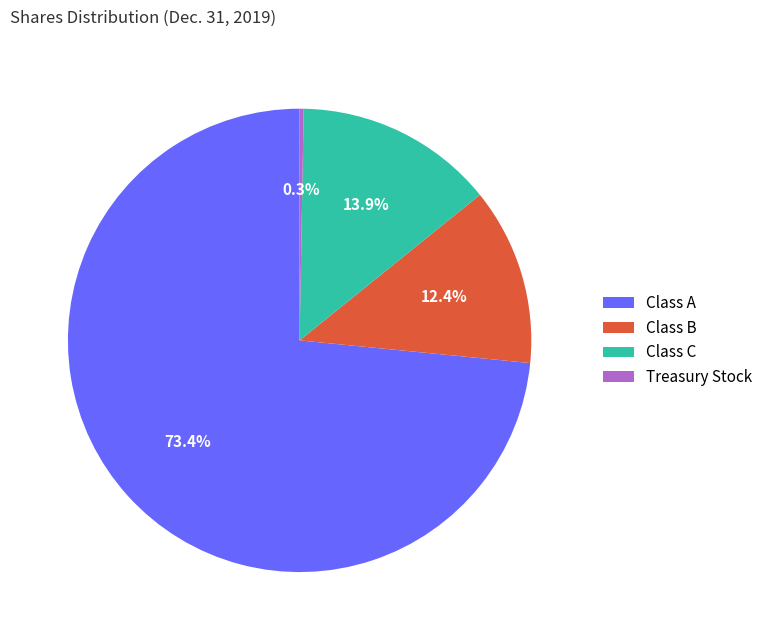

Rank the categories by value from highest to lowest.

Class A, Class C, Class B, Treasury Stock